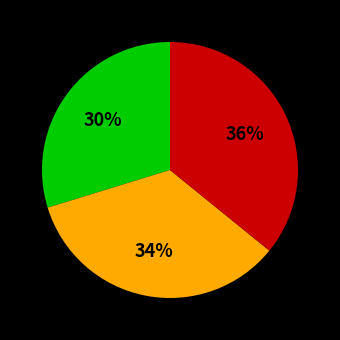

To the nearest percent, what is the difference between the largest and smallest slice percentages?

6%